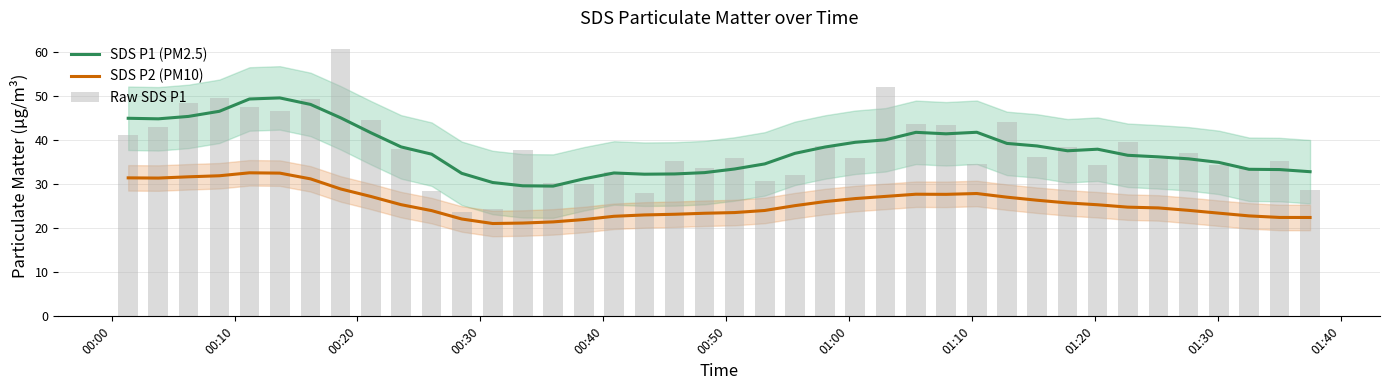

Which series has the largest total across all categories?

SDS P1 (PM2.5)